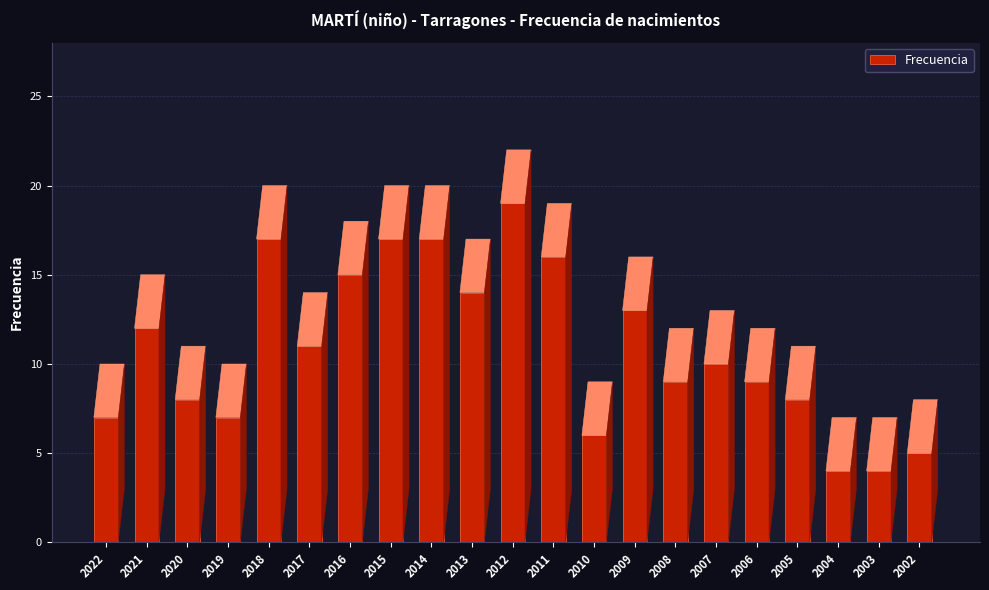

List the labels in order of value, smallest first.

2004, 2003, 2002, 2010, 2022, 2019, 2020, 2005, 2008, 2006, 2007, 2017, 2021, 2009, 2013, 2016, 2011, 2018, 2015, 2014, 2012